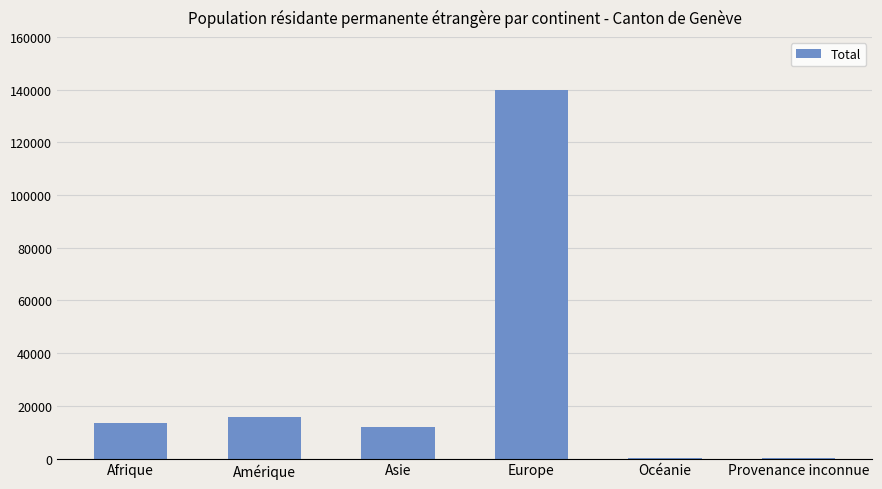

Which label corresponds to the largest value in the chart?

Europe